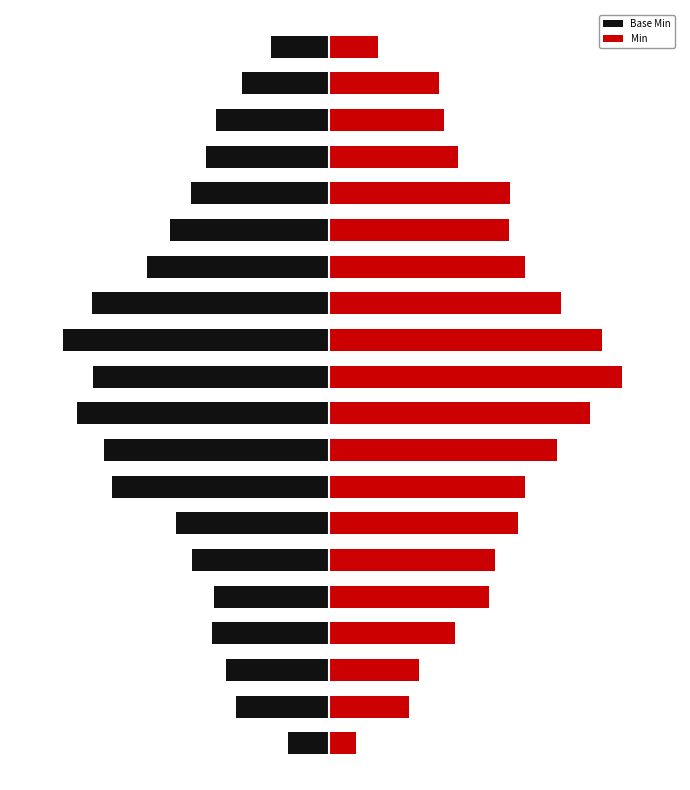

True or false: Base Min has a value of -6.8 at 13.

True